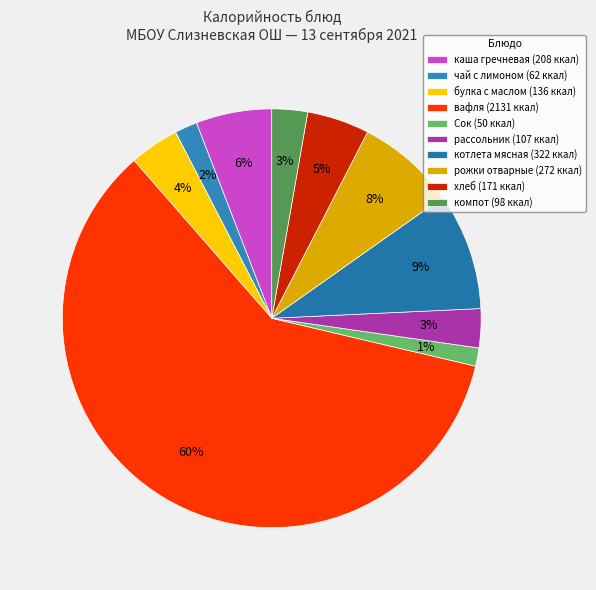

To the nearest percent, what percentage of the pie is рожки отварные?

8%